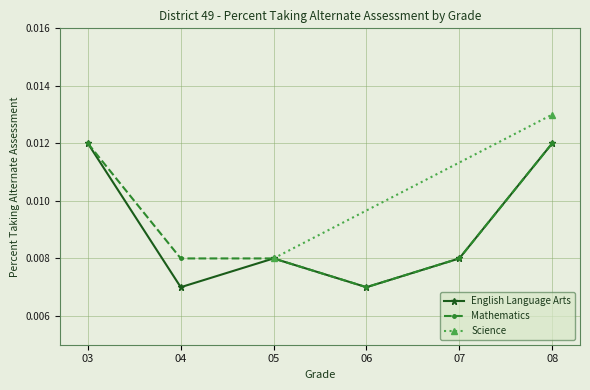

True or false: English Language Arts and Mathematics cross at least once.

False